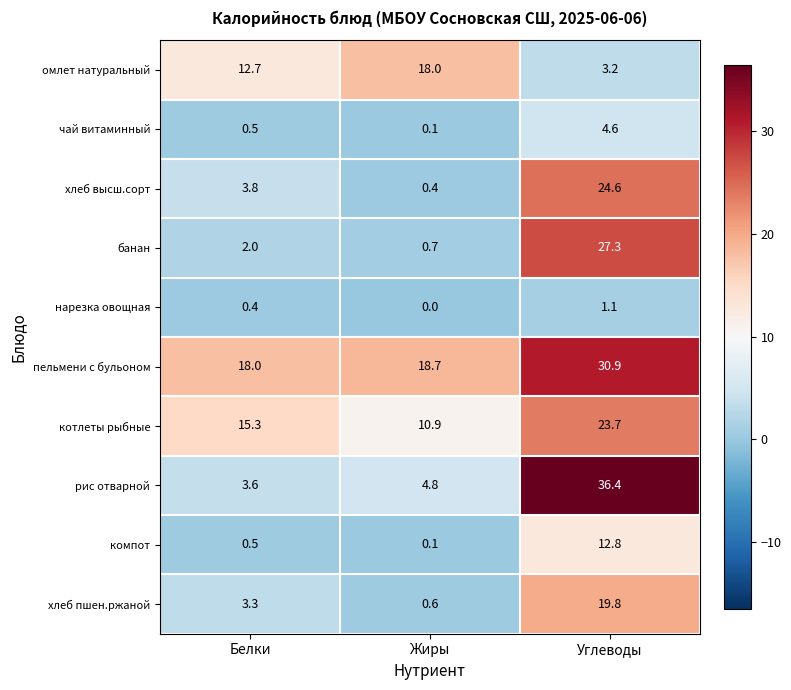

List the series in order of their peak value, highest first.

рис отварной, пельмени с бульоном, банан, хлеб высш.сорт, котлеты рыбные, хлеб пшен.ржаной, омлет натуральный, компот, чай витаминный, нарезка овощная